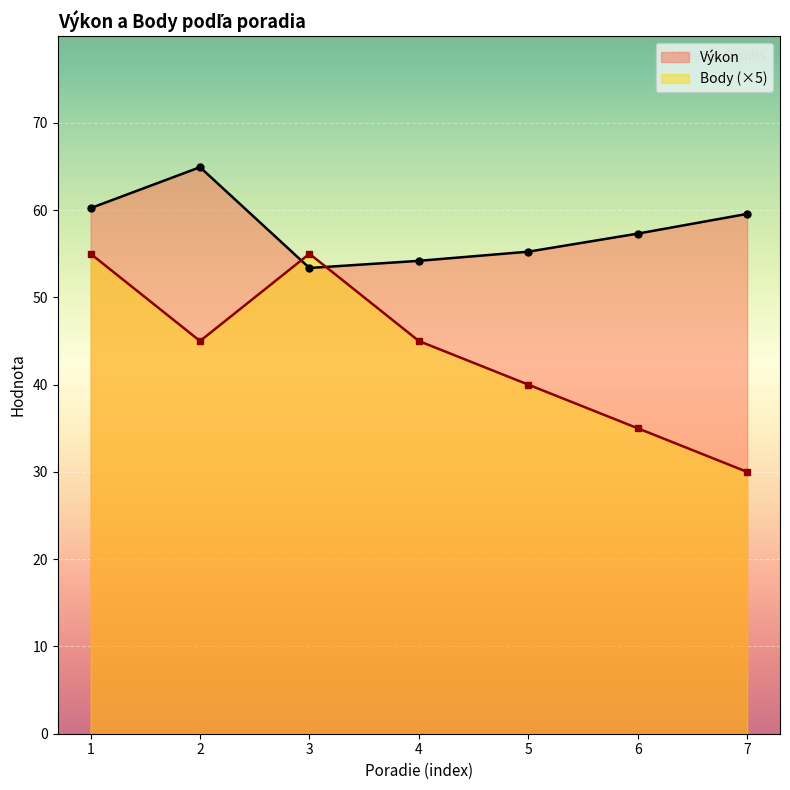

How many lines are shown in the chart?

2